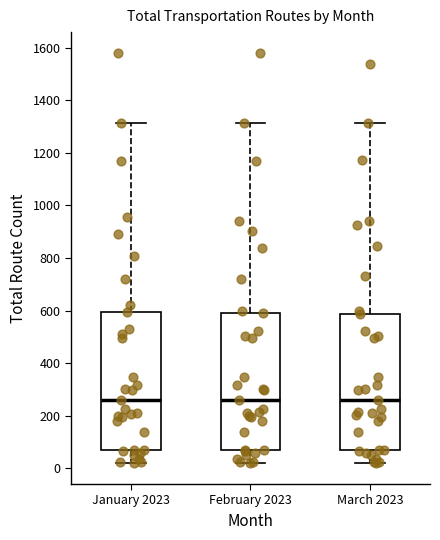

Where is the upper edge of the box for February 2023 on the y-axis? The values are not printed on the chart, so give them approximately, as read against the axis.

600